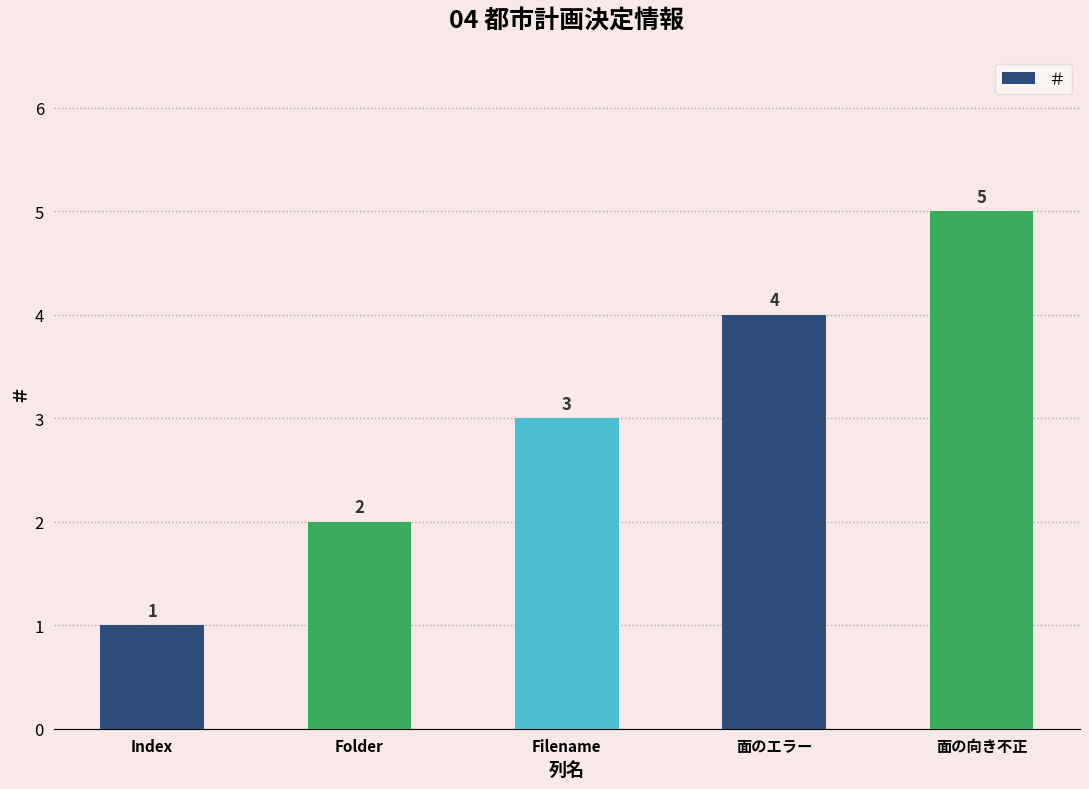

What is the sum of the values at Index and Filename?

4